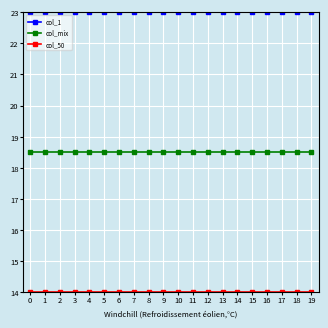

What is the spread (max minus min) of values at 19?

9.0